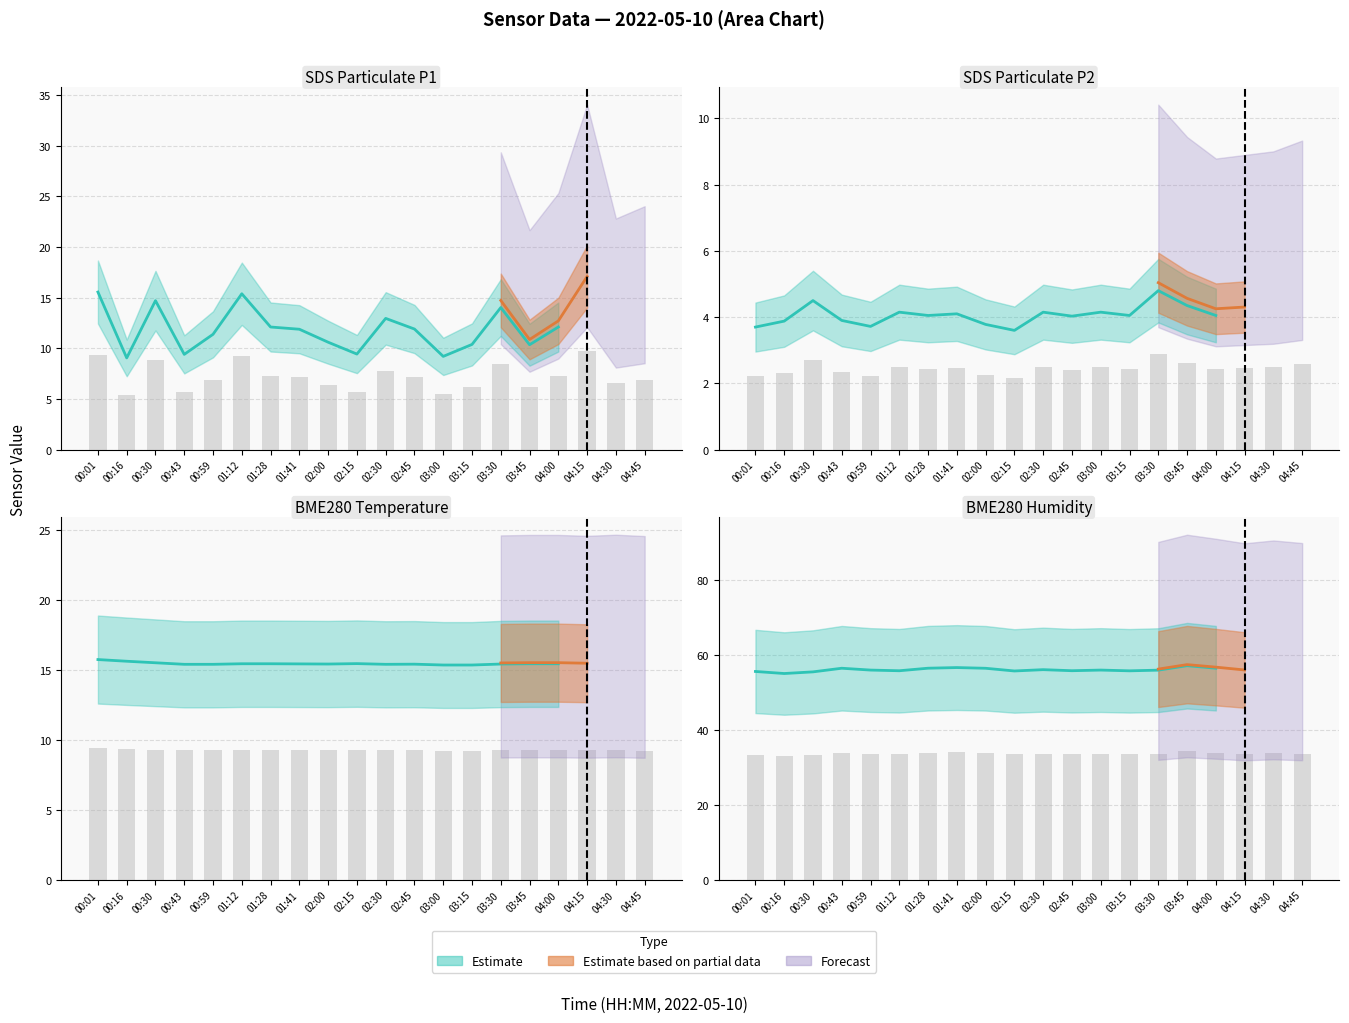

What is the difference between the maximum and minimum values in the SDS_P2 series?

0.7